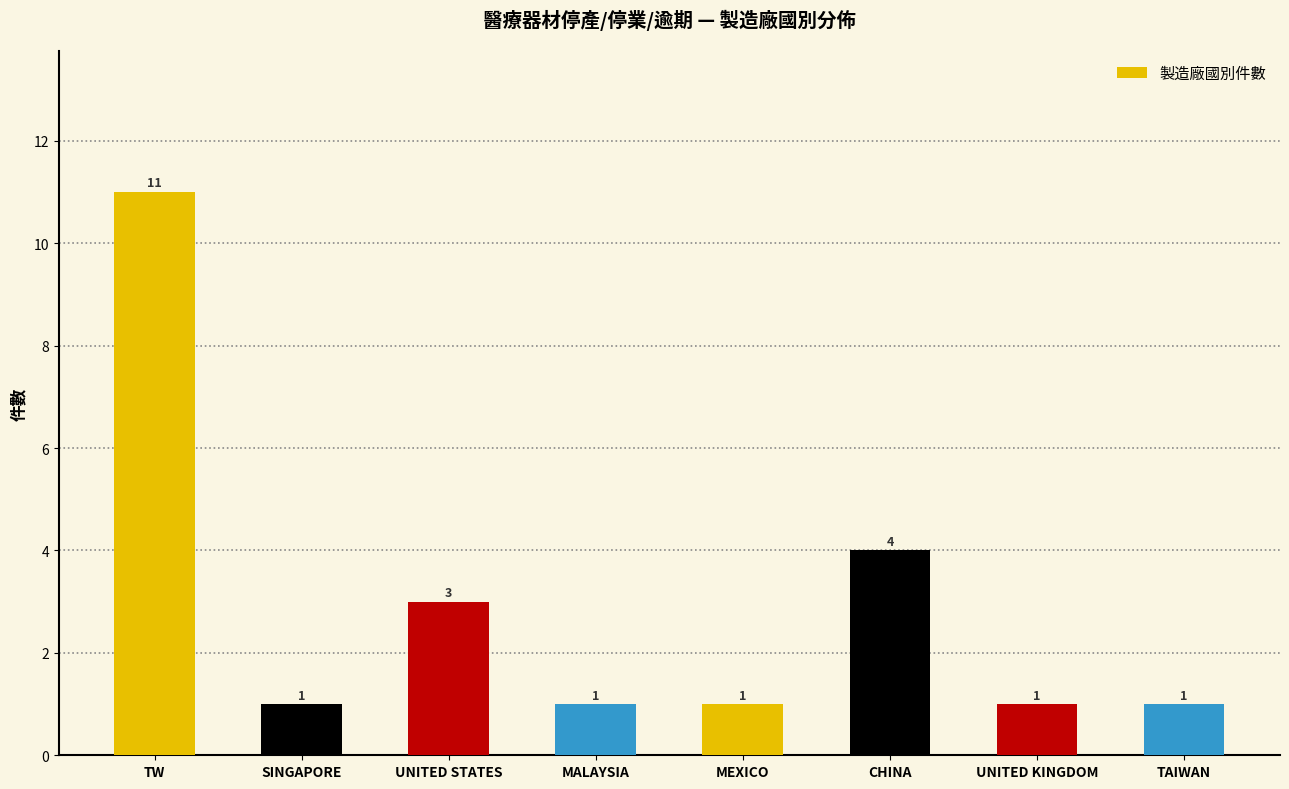

What position from the left is UNITED STATES?

3